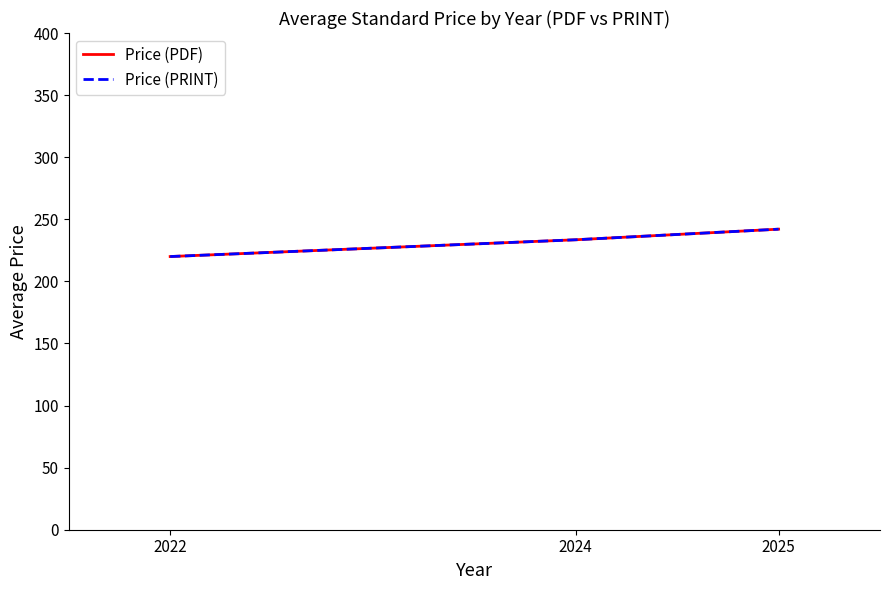

Does the chart display data point markers on the line(s)?

No